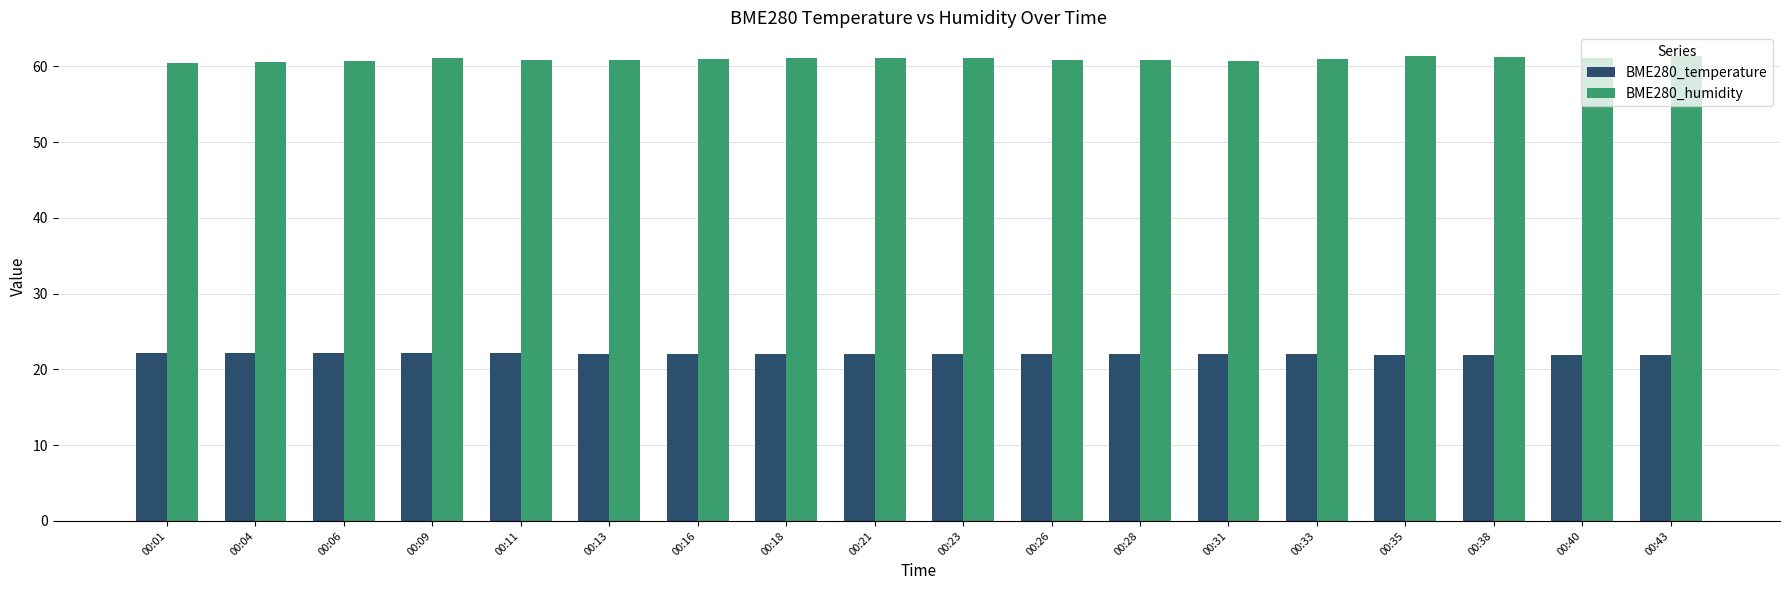

What is the minimum value shown in the chart?

21.9